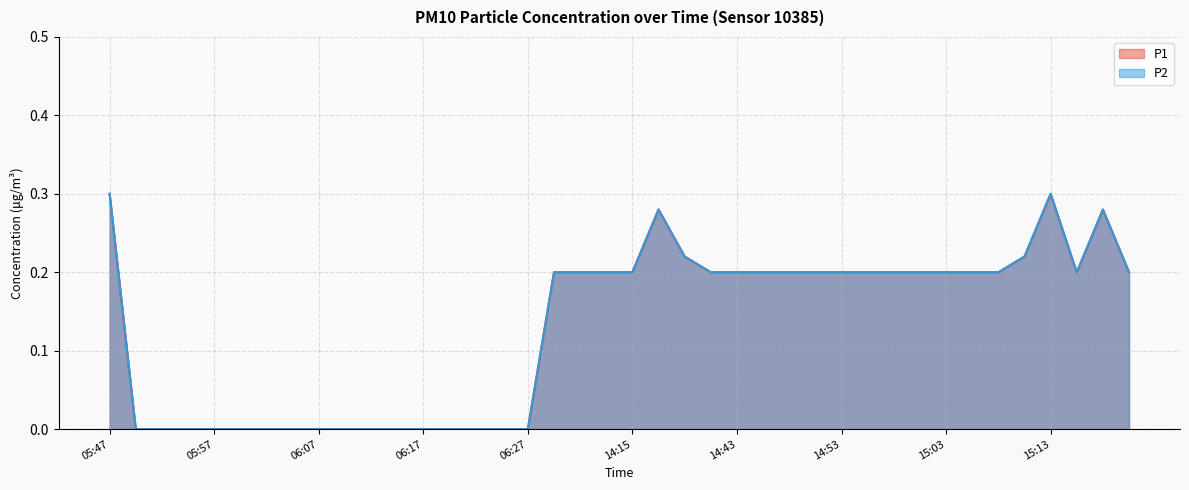

What is the label of the 9th point from the left?

06:07